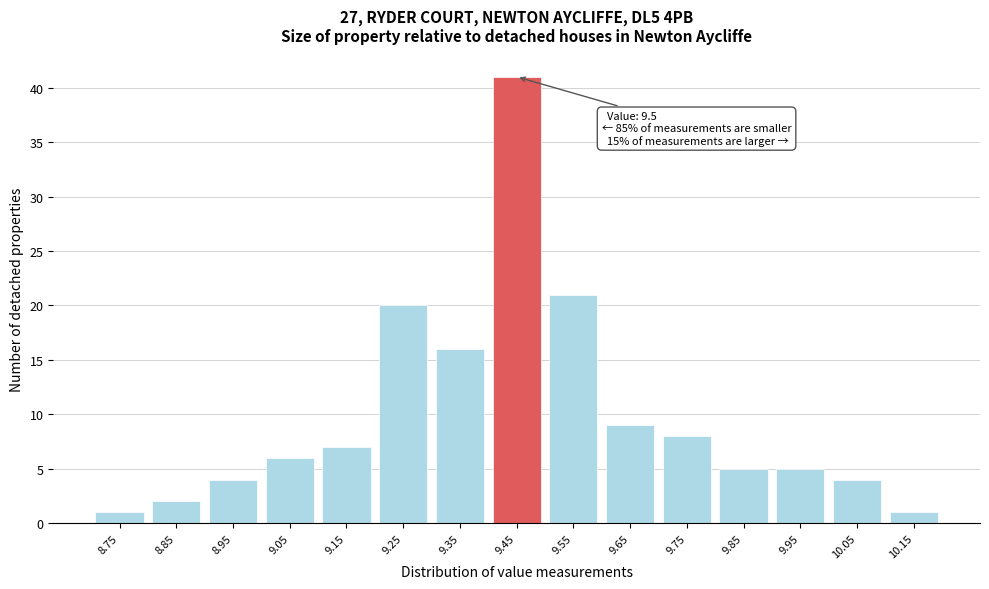

Reading right to left, list all the values displayed in this chart.

10.15=1	10.05=4	9.95=5	9.85=5	9.75=8	9.65=9	9.55=21	9.45=41	9.35=16	9.25=20	9.15=7	9.05=6	8.95=4	8.85=2	8.75=1